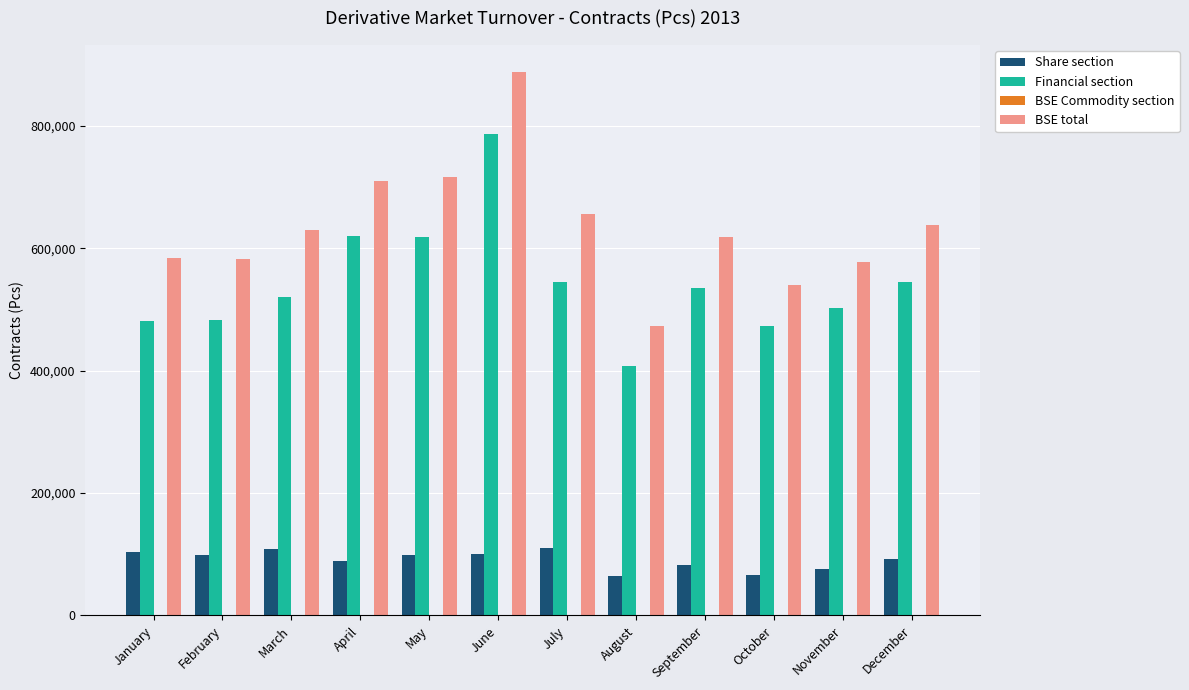

True or false: Financial section has a value of 964187 at July.

False